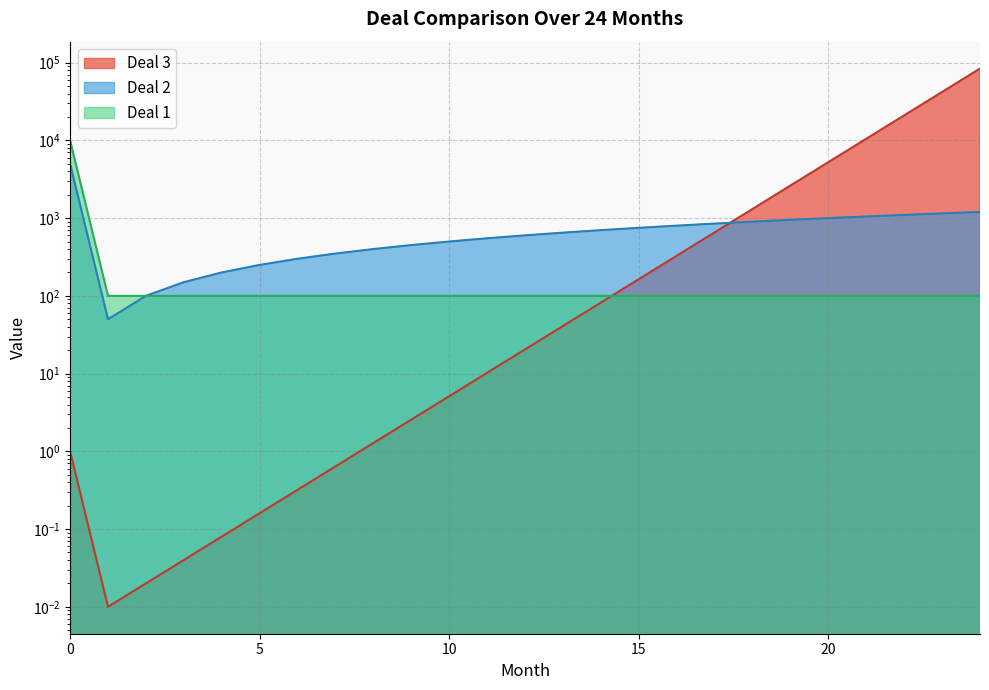

Reading left to right, extract all data points from this chart.

Deal 1: 0=10000.0	1=100.0	2=100.0	3=100.0	4=100.0	5=100.0	6=100.0	7=100.0	8=100.0	9=100.0	10=100.0	11=100.0	12=100.0	13=100.0	14=100.0	15=100.0	16=100.0	17=100.0	18=100.0	19=100.0	20=100.0	21=100.0	22=100.0	23=100.0	24=100.0
Deal 2: 0=5000.0	1=50.0	2=100.0	3=150.0	4=200.0	5=250.0	6=300.0	7=350.0	8=400.0	9=450.0	10=500.0	11=550.0	12=600.0	13=650.0	14=700.0	15=750.0	16=800.0	17=850.0	18=900.0	19=950.0	20=1000.0	21=1050.0	22=1100.0	23=1150.0	24=1200.0
Deal 3: 0=1.0	1=0.0	2=0.0	3=0.0	4=0.1	5=0.2	6=0.3	7=0.6	8=1.3	9=2.6	10=5.1	11=10.2	12=20.5	13=41.0	14=81.9	15=163.8	16=327.7	17=655.4	18=1310.7	19=2621.4	20=5242.9	21=10485.8	22=20971.5	23=41943.0	24=83886.1